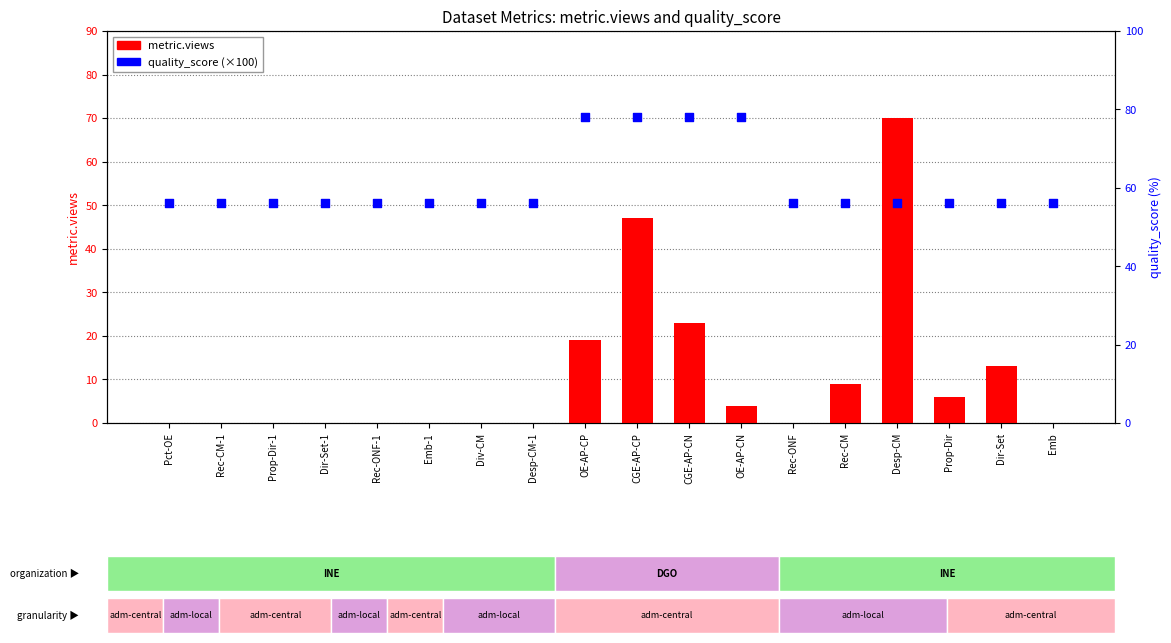

What is the total value across all series at Rec-ONF?

56.0